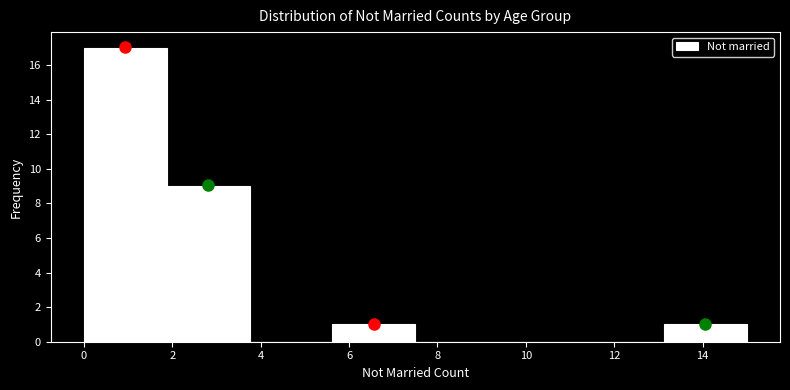

Reading left to right, transcribe this chart: for each bar, give the range it covers on the x-axis and its height. Neither the bar edges nor the heights are printed on the chart, so give them approximately, as read against the axes.

0.0 to 1.8: 17
1.8 to 3.8: 9
3.8 to 5.6: 0
5.6 to 7.6: 1
7.6 to 9.4: 0
9.4 to 11.2: 0
11.2 to 13.2: 0
13.2 to 15.0: 1